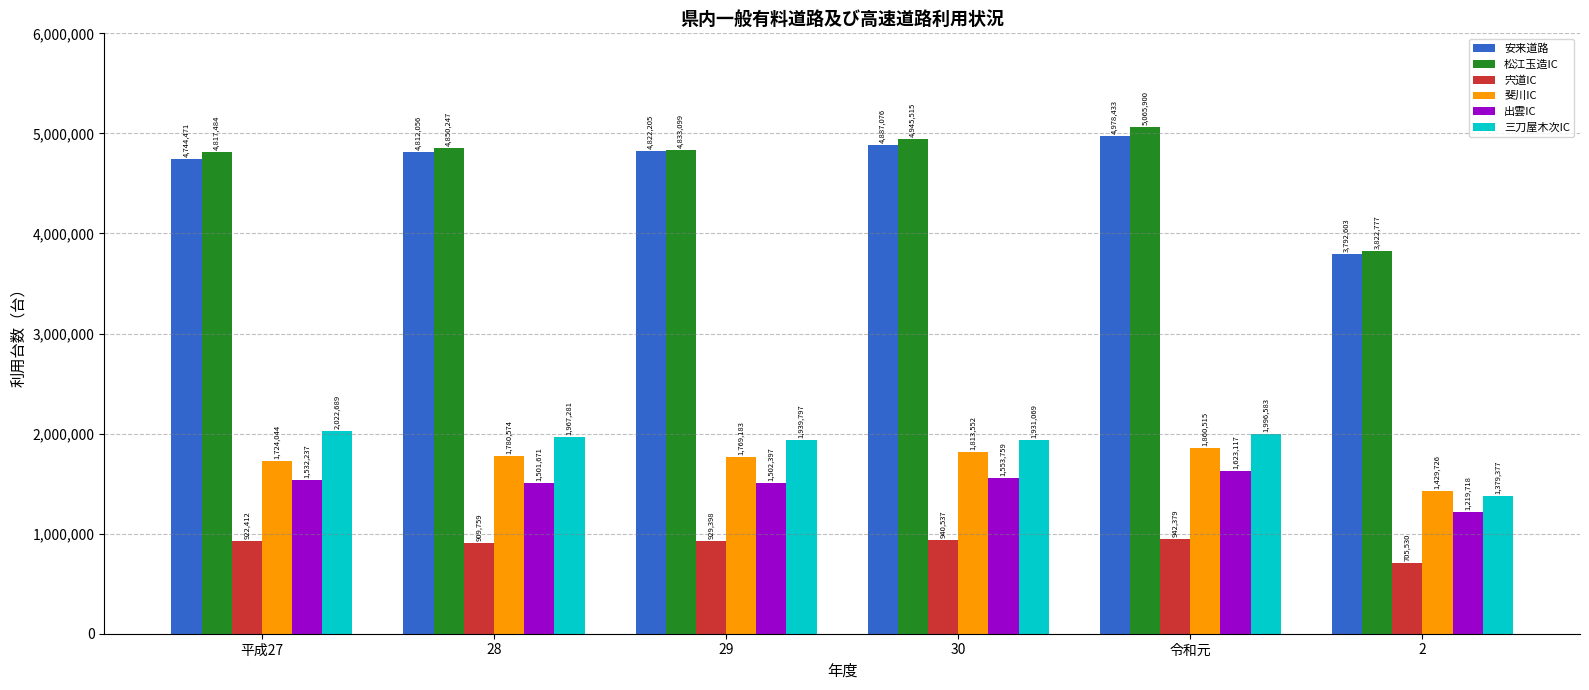

What is the difference between the maximum and minimum values in the 三刀屋木次IC series?

643312